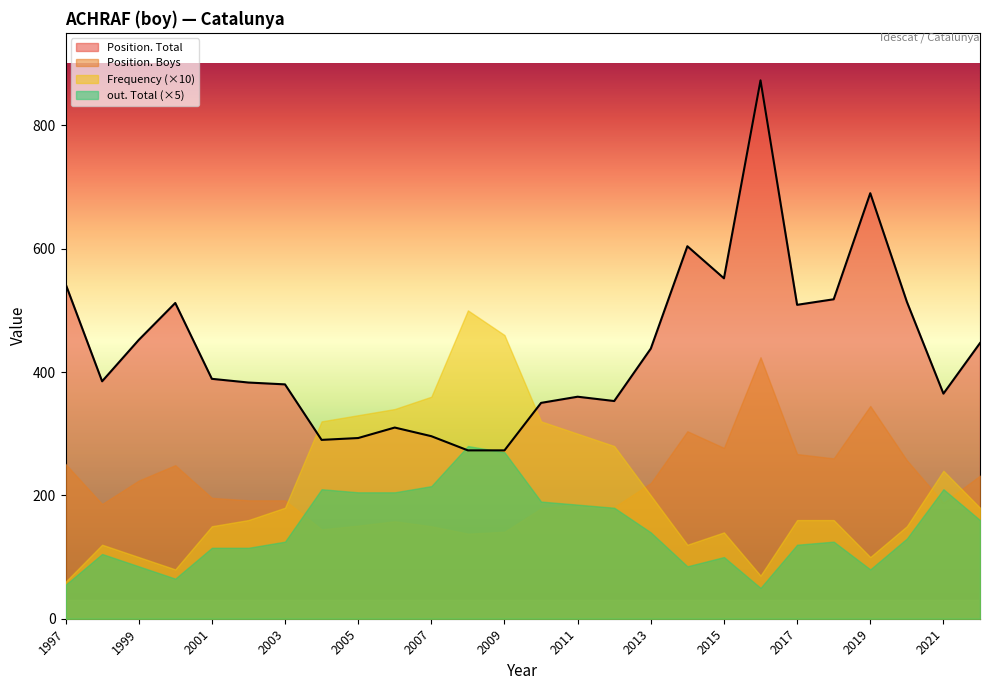

True or false: Position. Total and Position. Boys intersect in this chart.

False